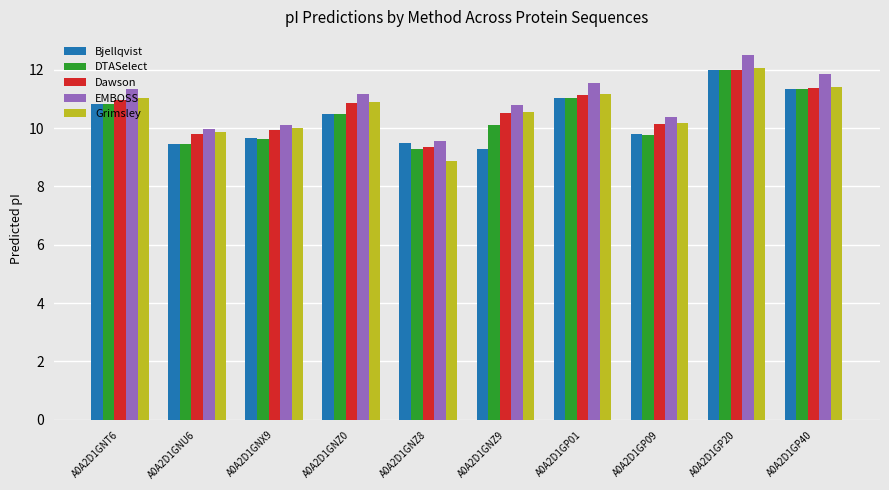

What is the spread (max minus min) of values at A0A2D1GP40?

0.5